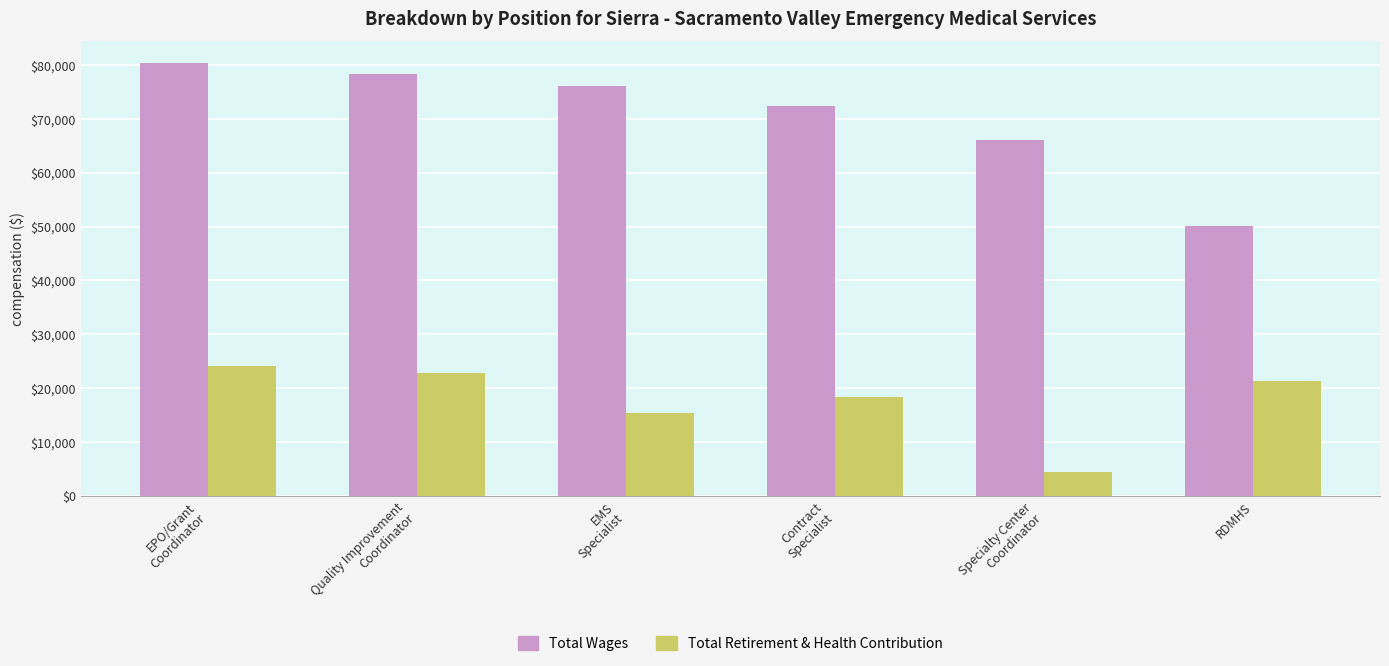

What is the label of the 5th bar from the left?

Specialty Center
Coordinator